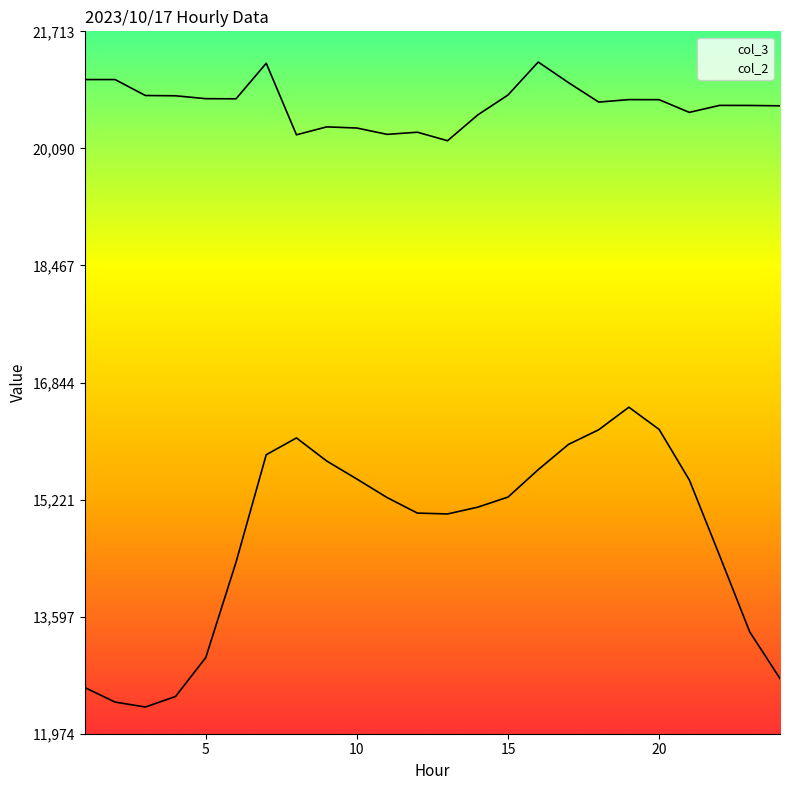

What is the difference between the highest and lowest values at 15?

5575